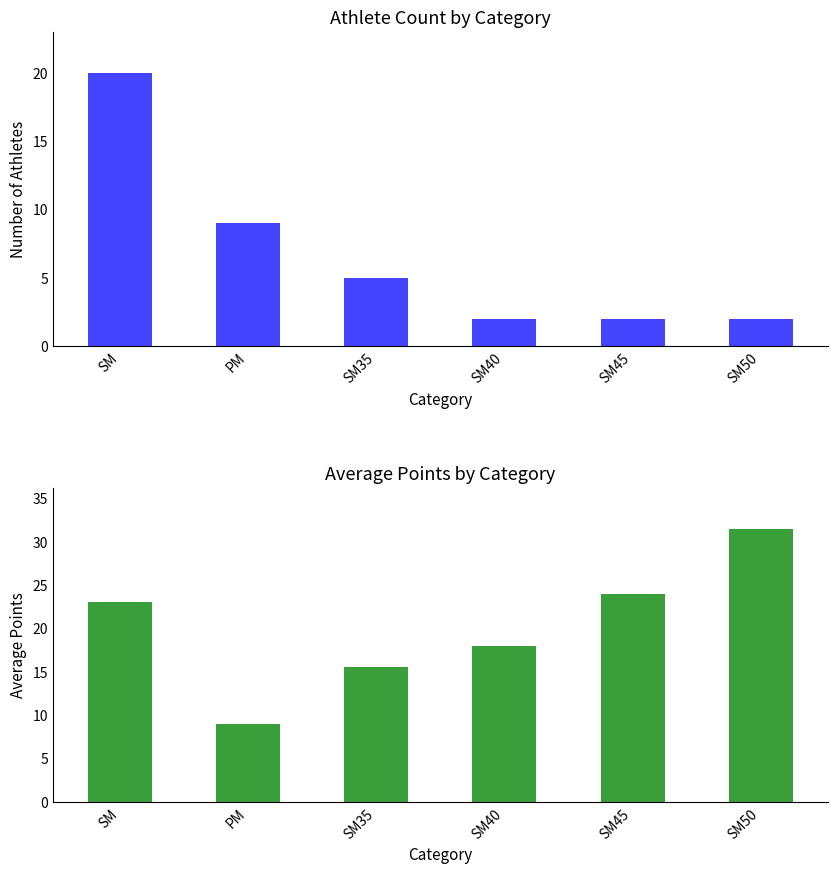

Rank the series at SM45 from highest to lowest value.

Avg Points, Count